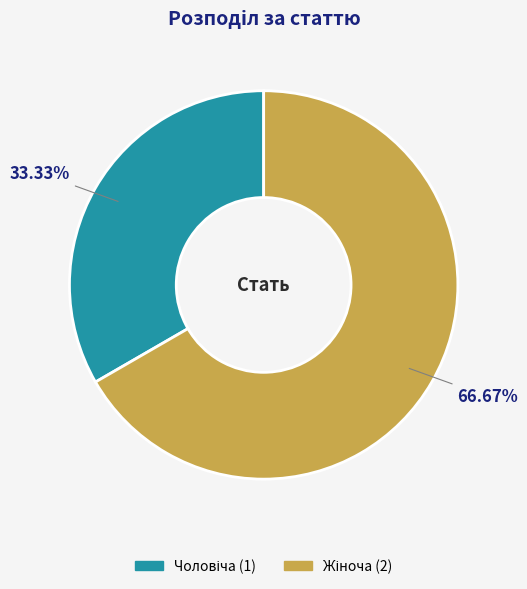

To the nearest percent, what is the difference between the largest and smallest slice percentages?

33%